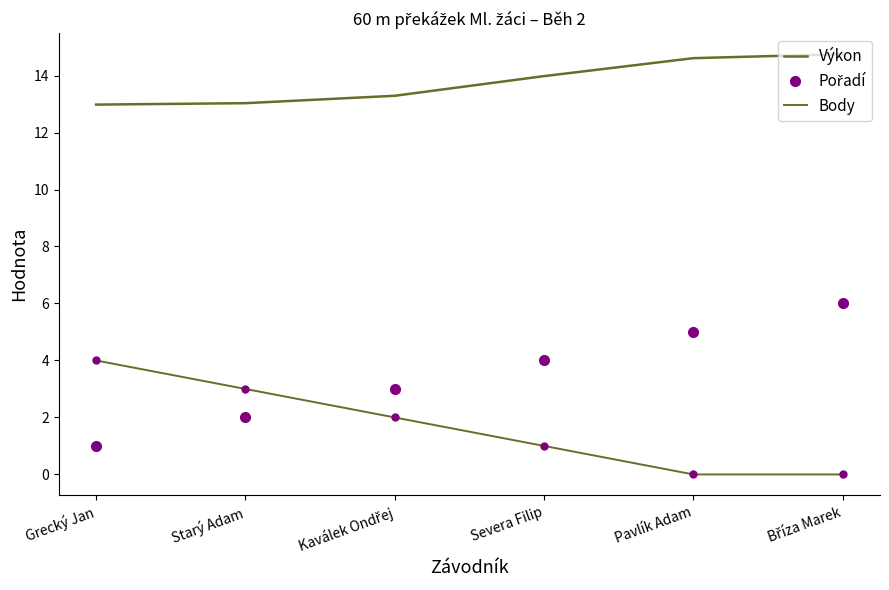

Which series has the largest total across all categories?

Výkon